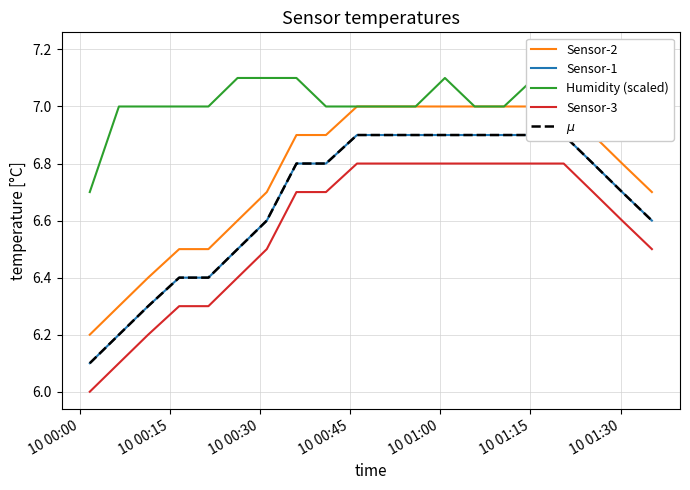

How many Humidity (scaled) values are between 7 and 8?

19